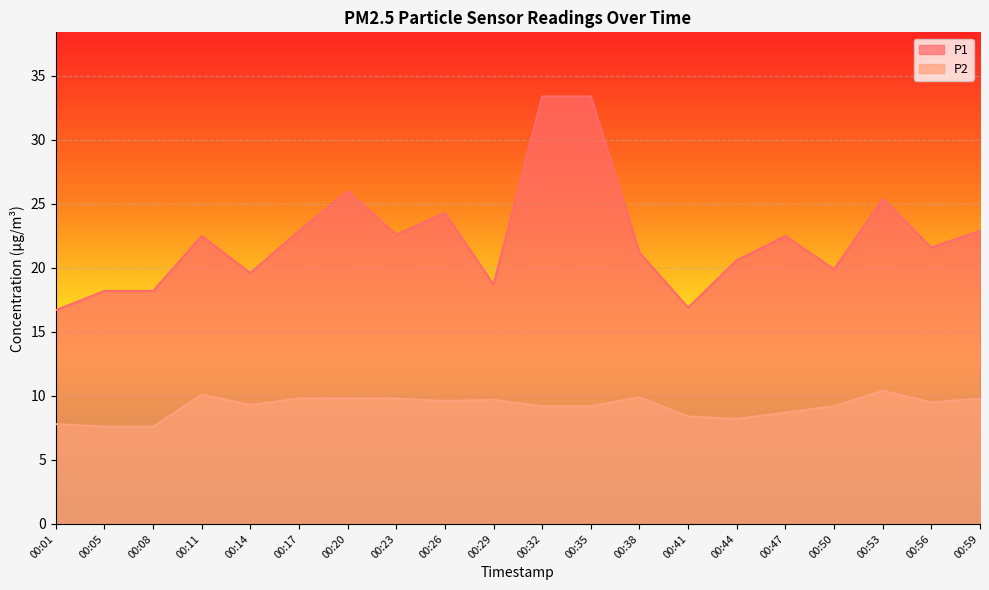

What is the sum of the P1 values at 00:29 and 00:08?

36.9